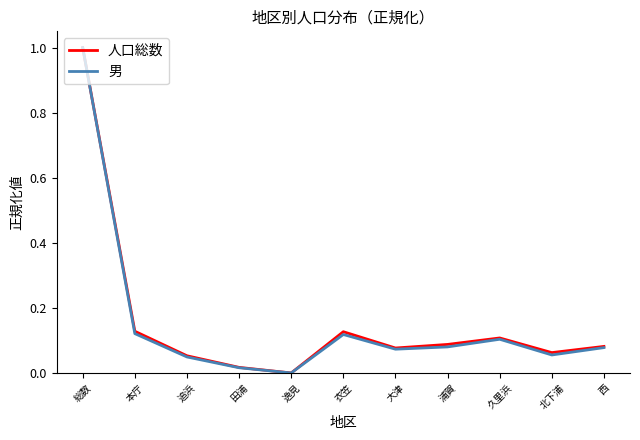

Is the value of 男 at 総数 greater than the value of 人口総数 at 田浦?

Yes